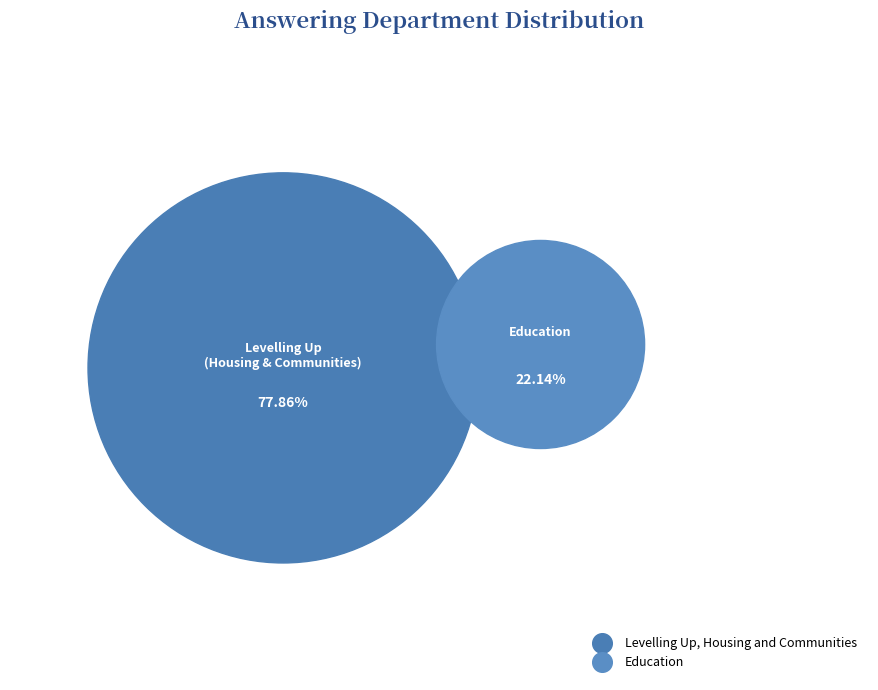

Rank the categories by value from highest to lowest.

Levelling Up, Housing and Communities, Education